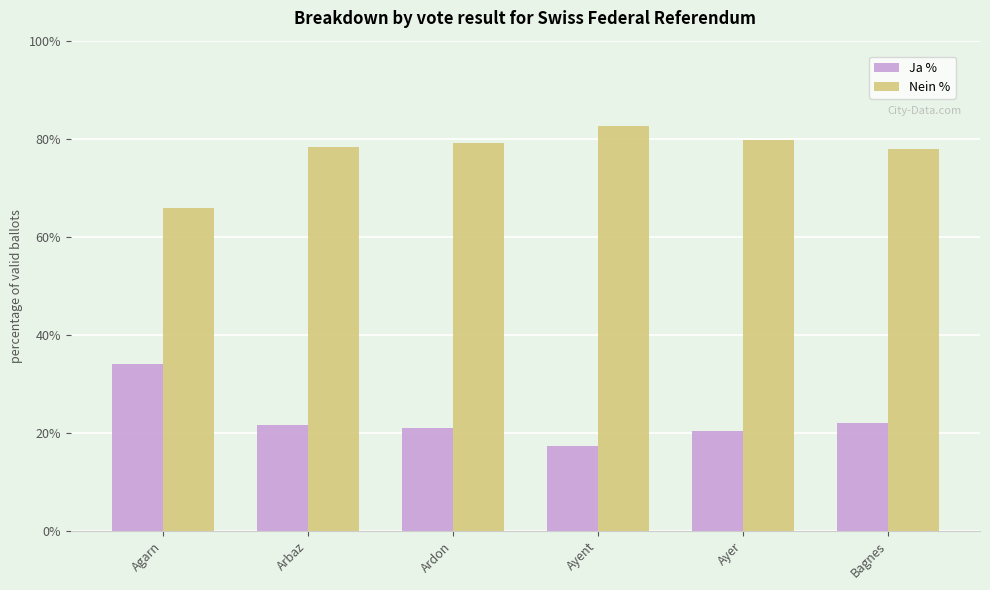

What is the label of the 6th bar from the left?

Bagnes